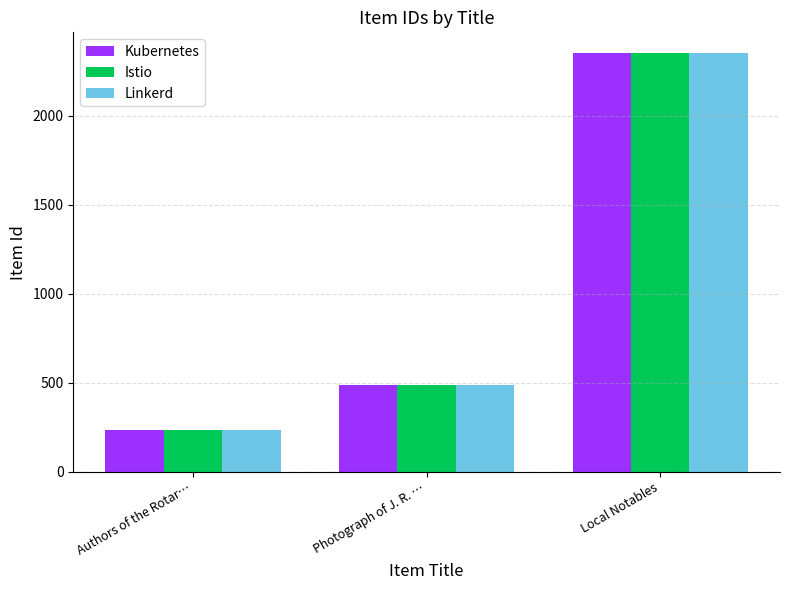

Reading left to right, extract all data points from this chart.

Kubernetes: 237	486	2351
Istio: 237	486	2351
Linkerd: 237	486	2351